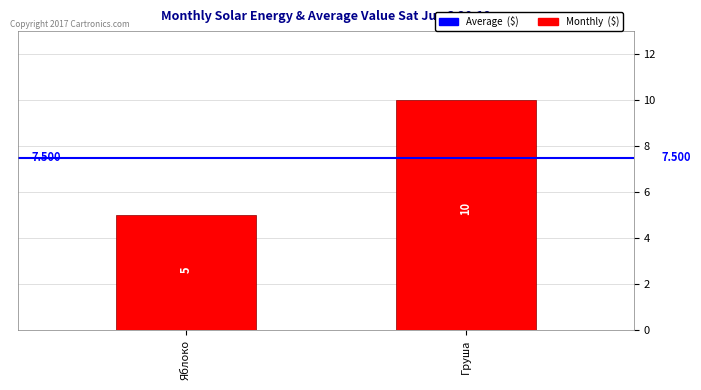

Rank the categories by value from lowest to highest.

Яблоко, Груша